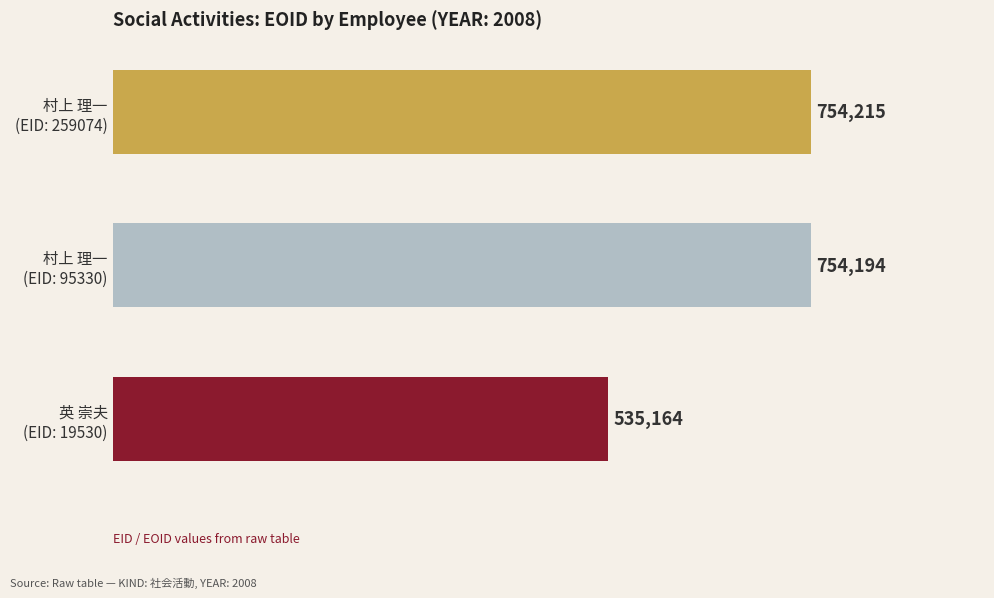

What is the smallest value displayed?

535164